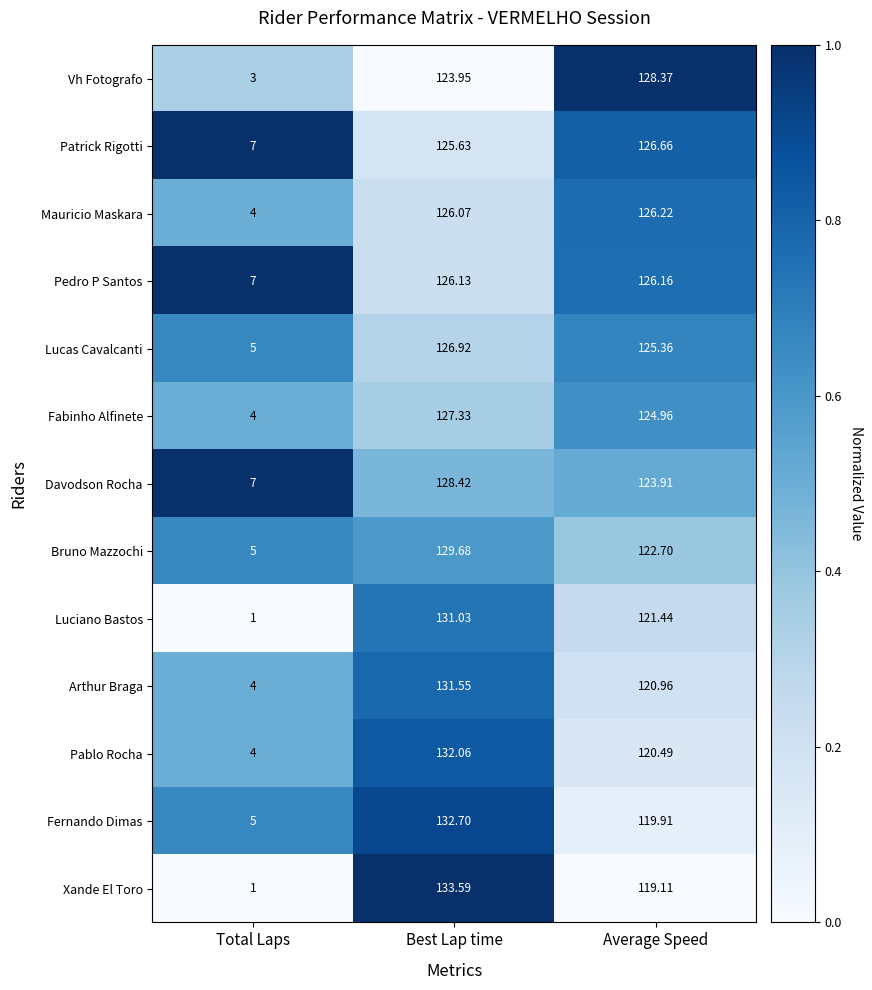

Which series has the widest spread of values?

Xande El Toro